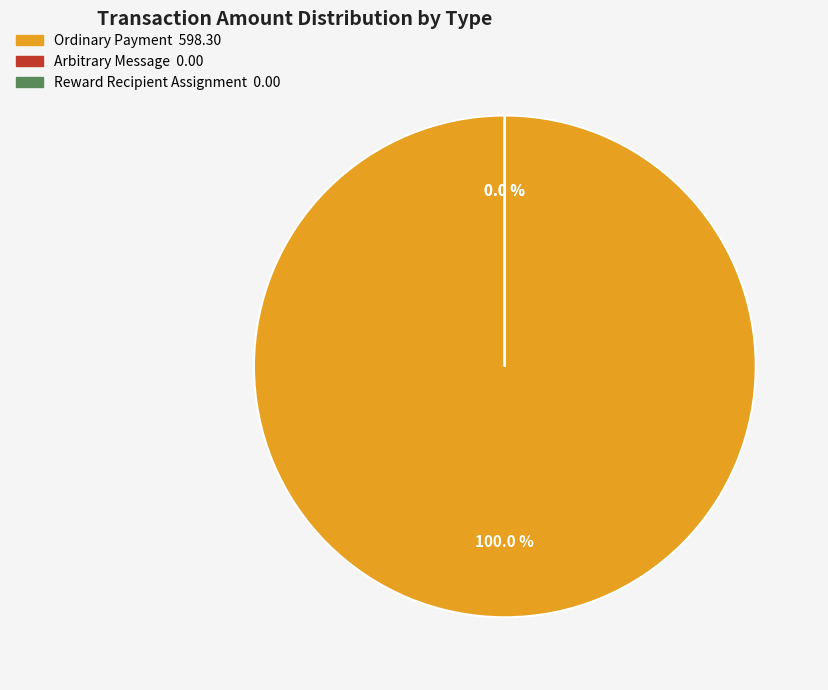

True or false: Reward Recipient Assignment accounts for 1% of the total.

False